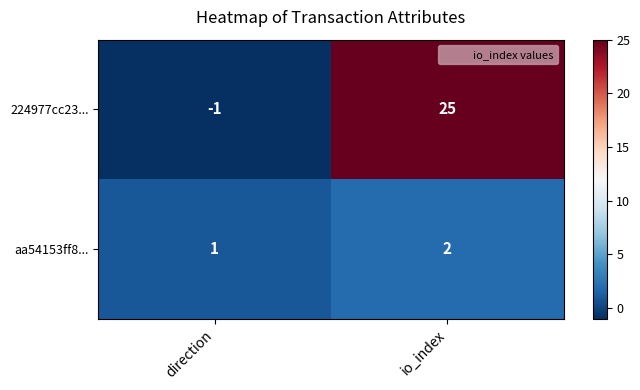

The aa54153ff8... series shows 1 at direction. True or false?

True